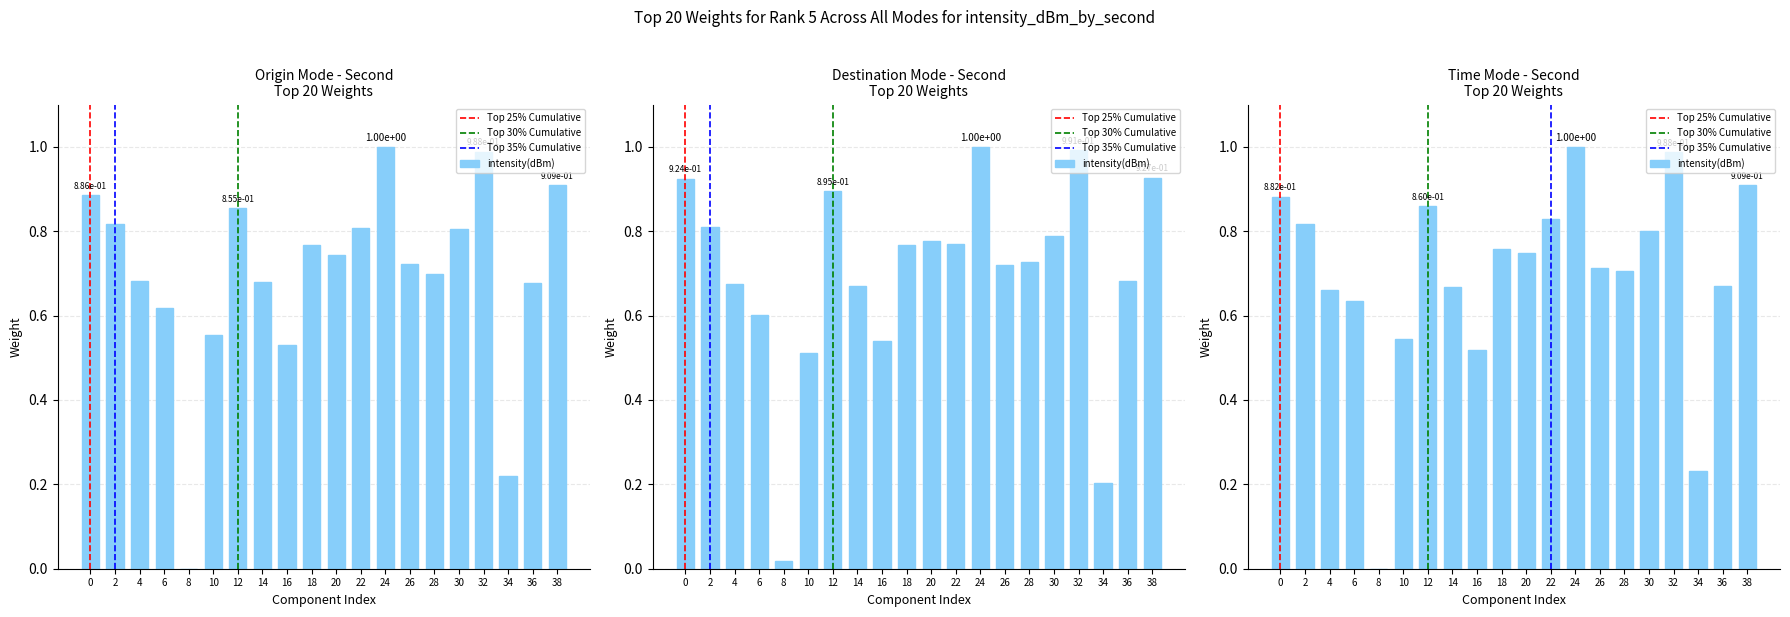

What is the value of the 20th bar from the left?

0.9